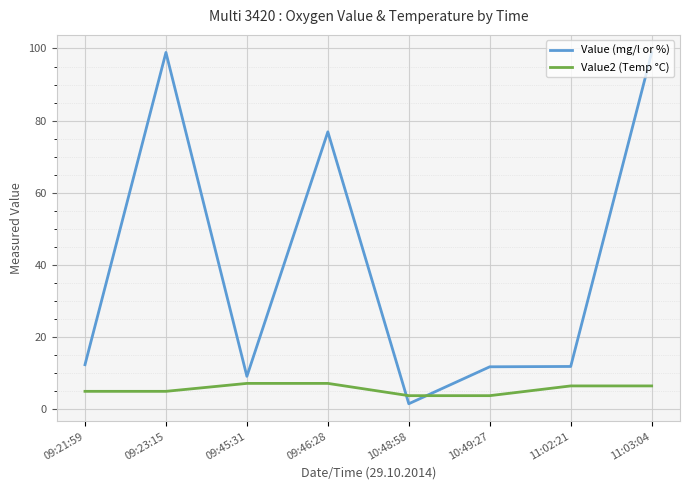

Is this an area chart (filled region under the line)?

No